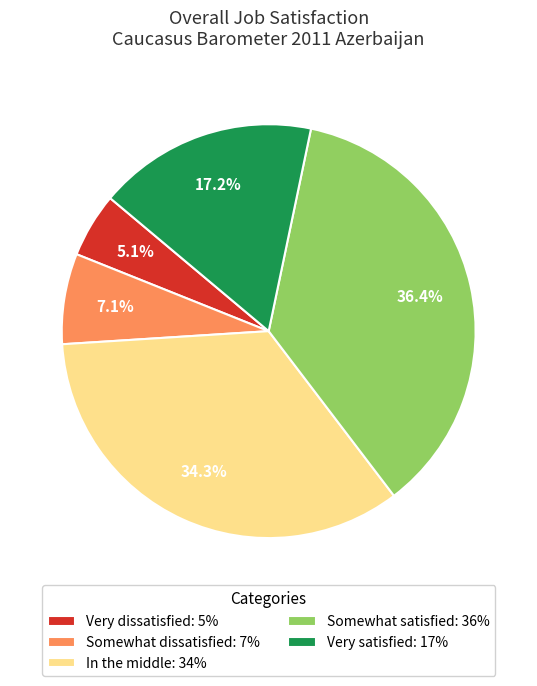

To the nearest percent, what is the difference between the Very dissatisfied and Somewhat dissatisfied slice percentages?

2%